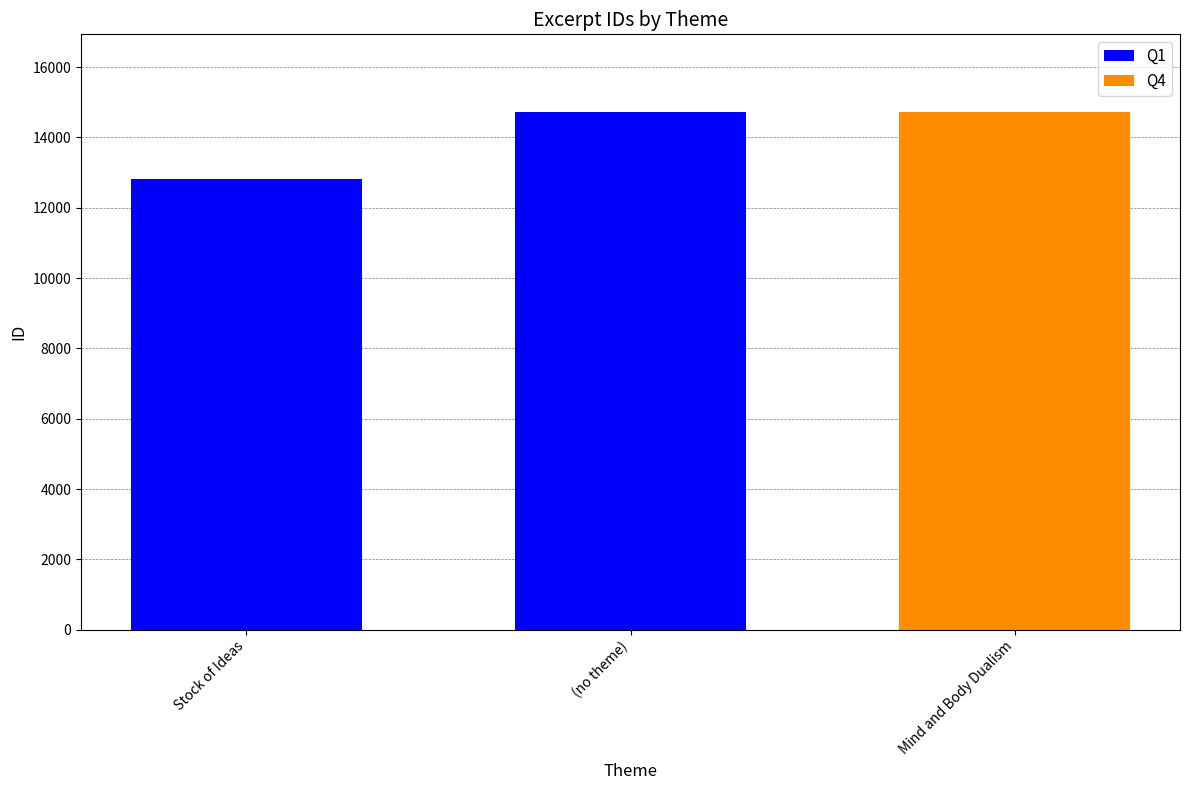

What is the smallest value displayed?

12828